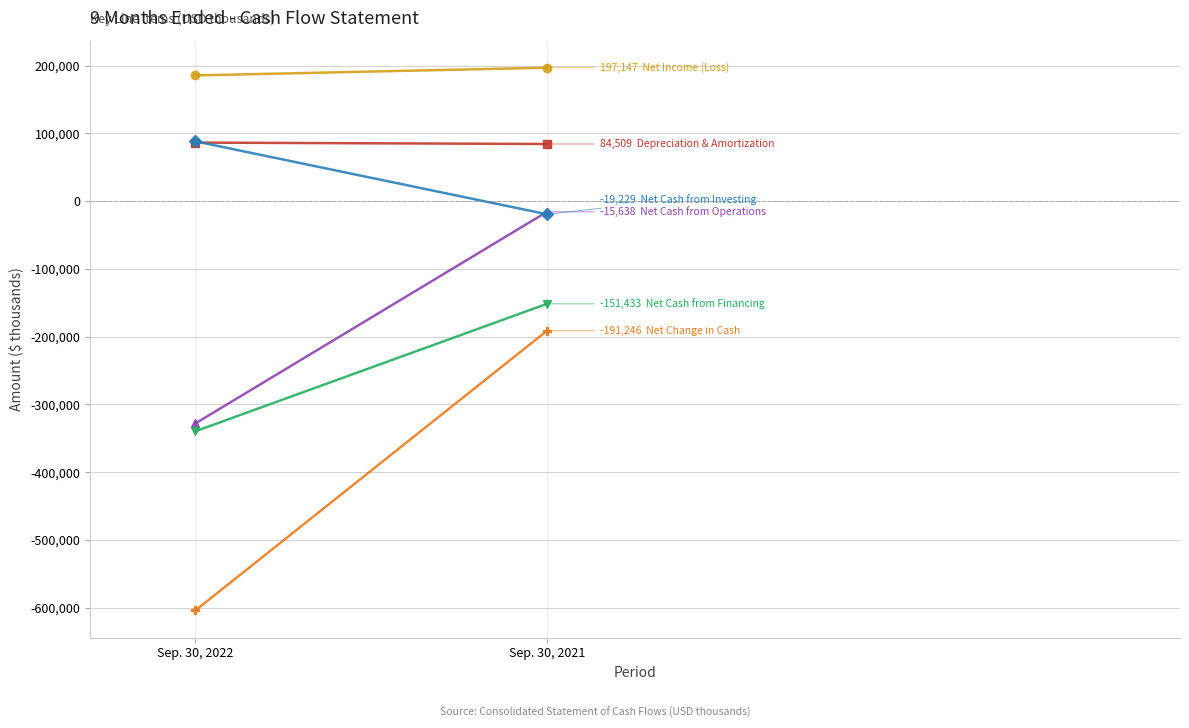

Is it true that Depreciation & Amortization equals 21885 at Sep. 30, 2021?

False